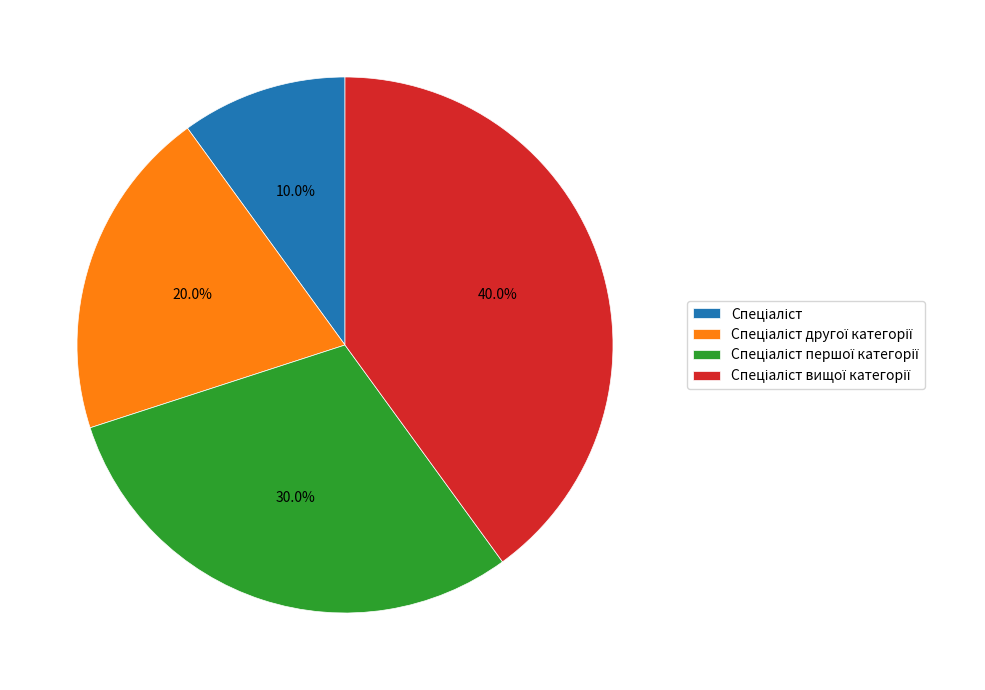

Does any single category account for the majority?

No